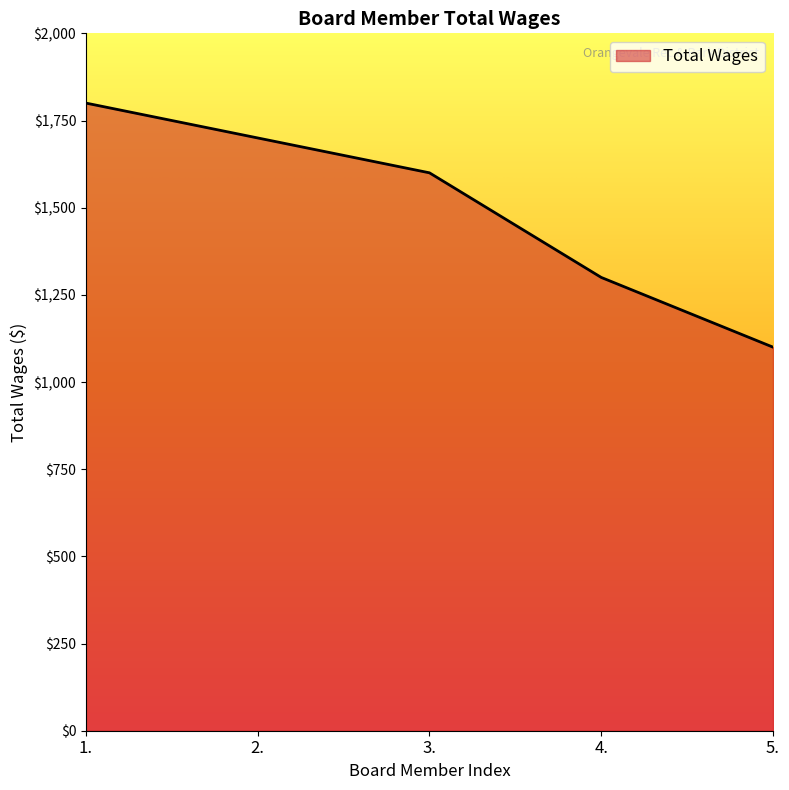

What is the approximate value at 2.?

1700